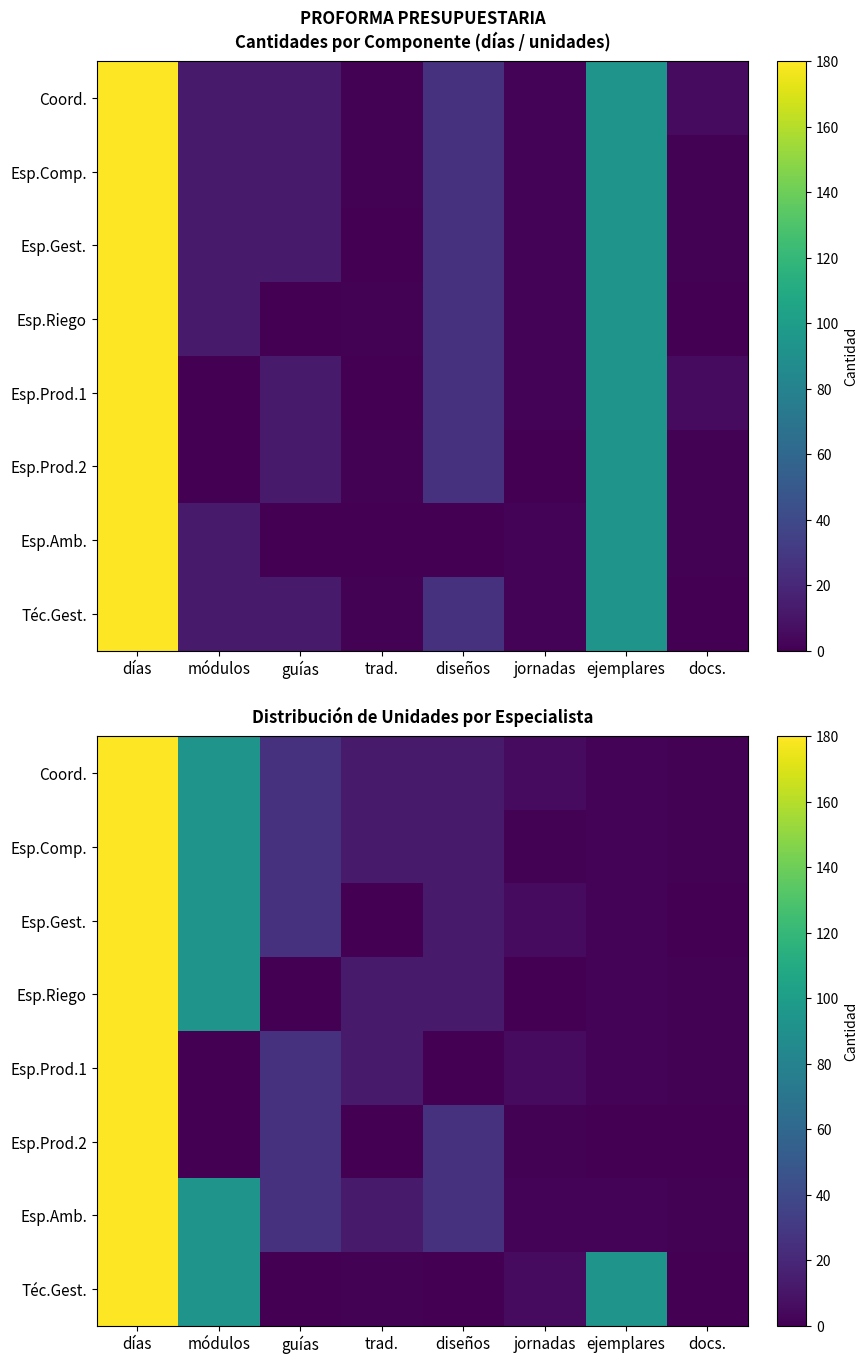

The Coord. series shows 1 at docs.. True or false?

True